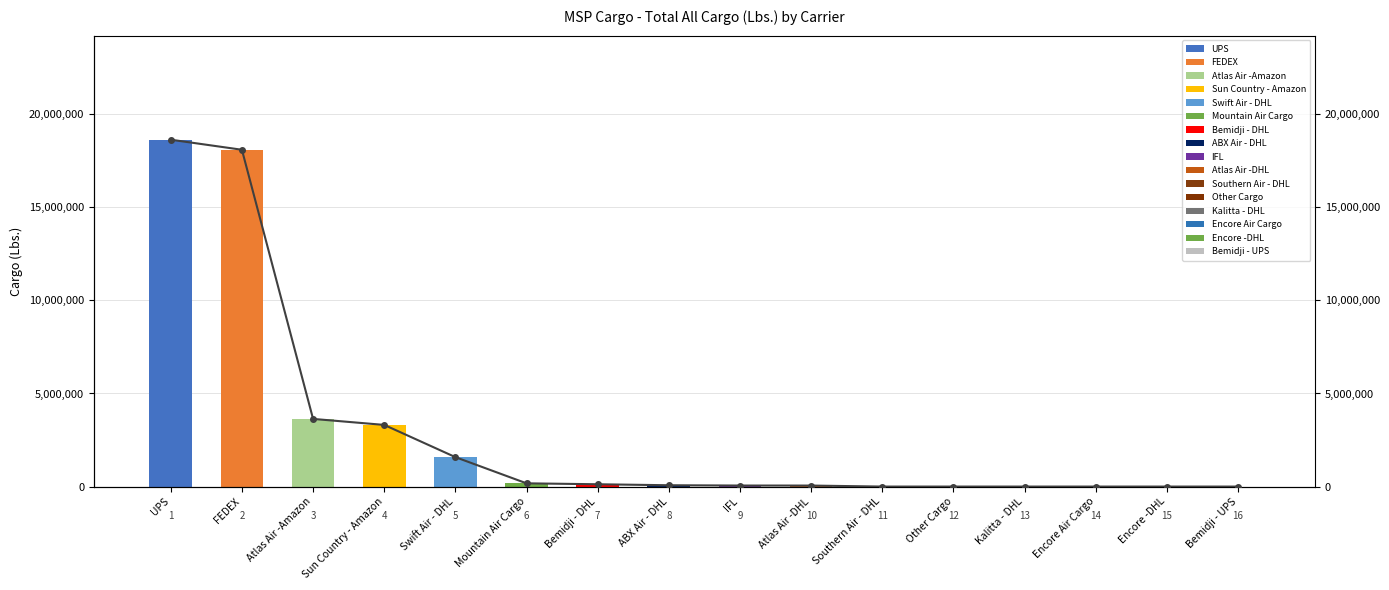

What is the sum of all values?

45733248